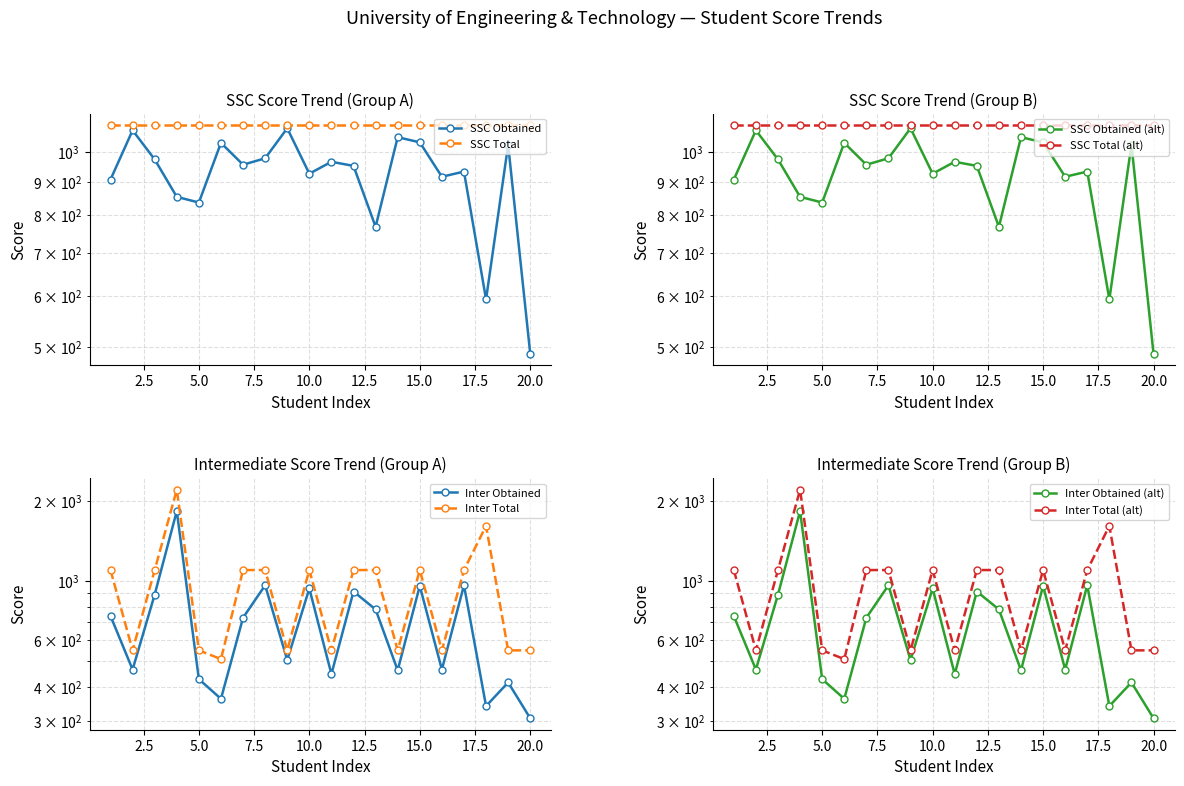

What is the difference between the maximum and minimum values in the SSC Obtained series?

599